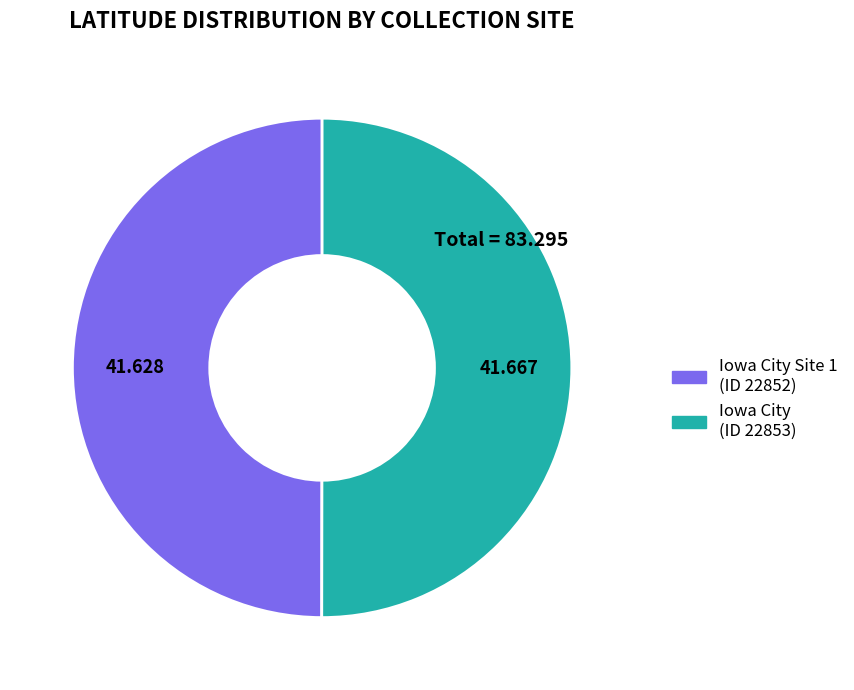

Is the sum of Iowa City (ID 22853) and Iowa City Site 1 (ID 22852) greater than half?

Yes